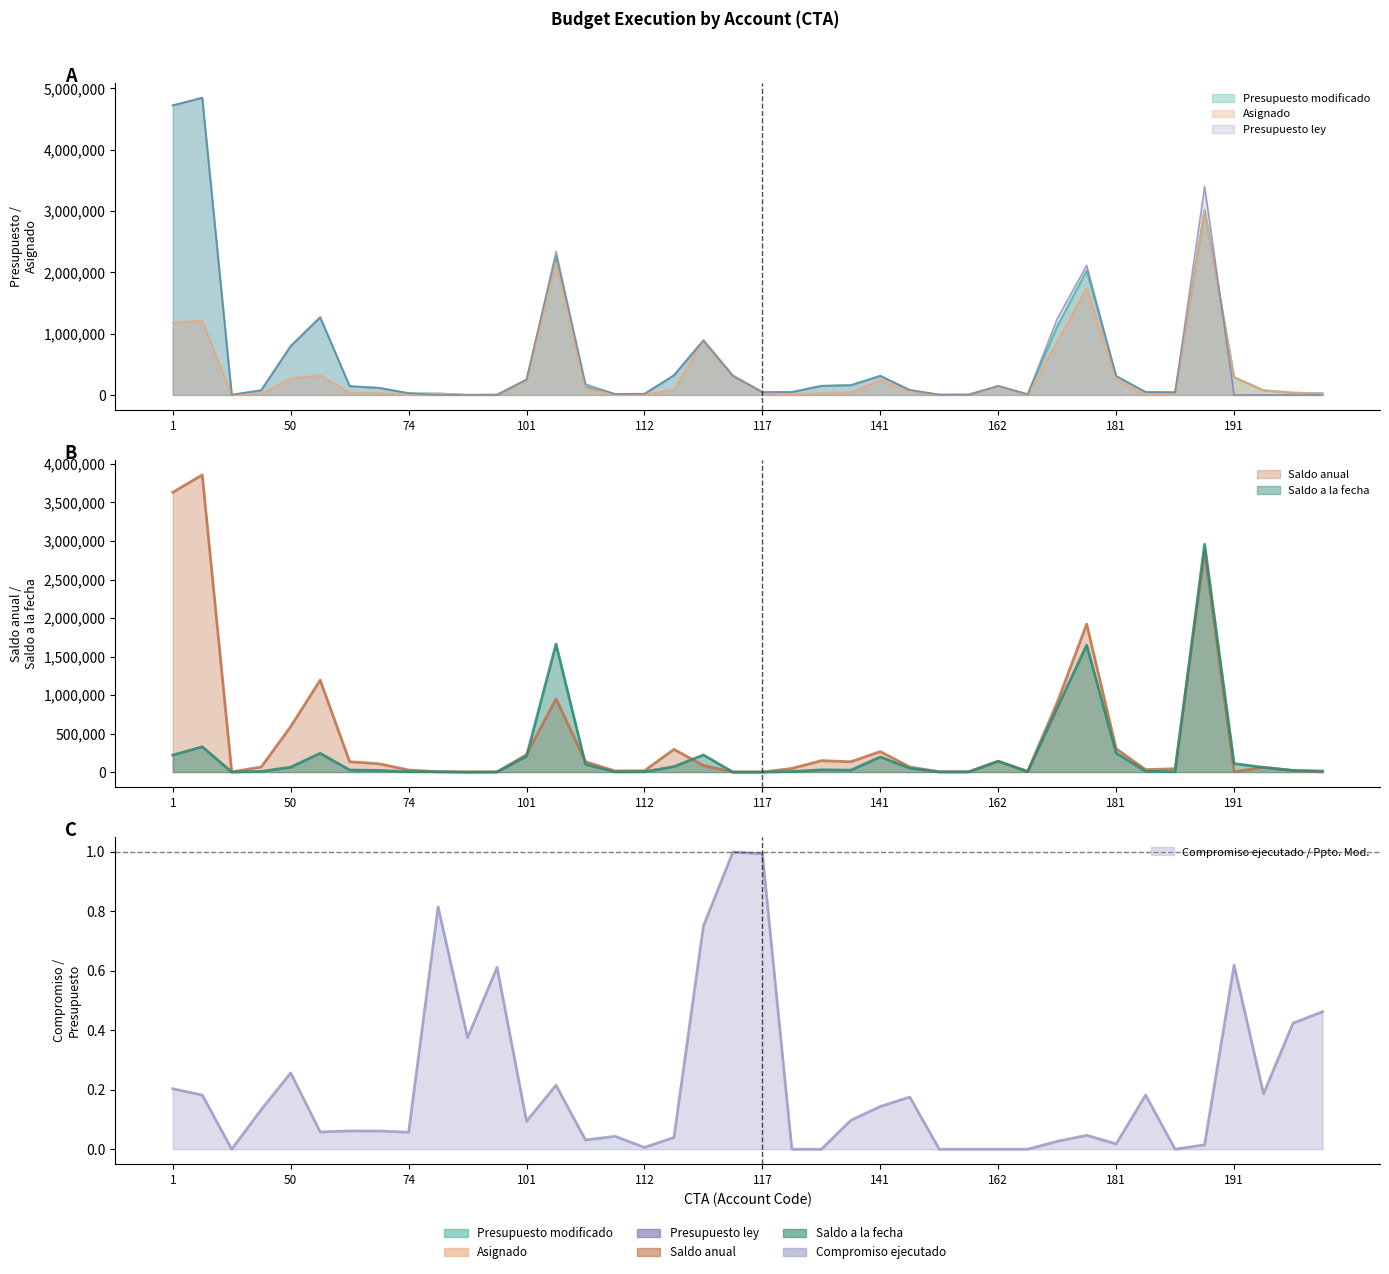

How many data points in Presupuesto modificado are above 140000?

19